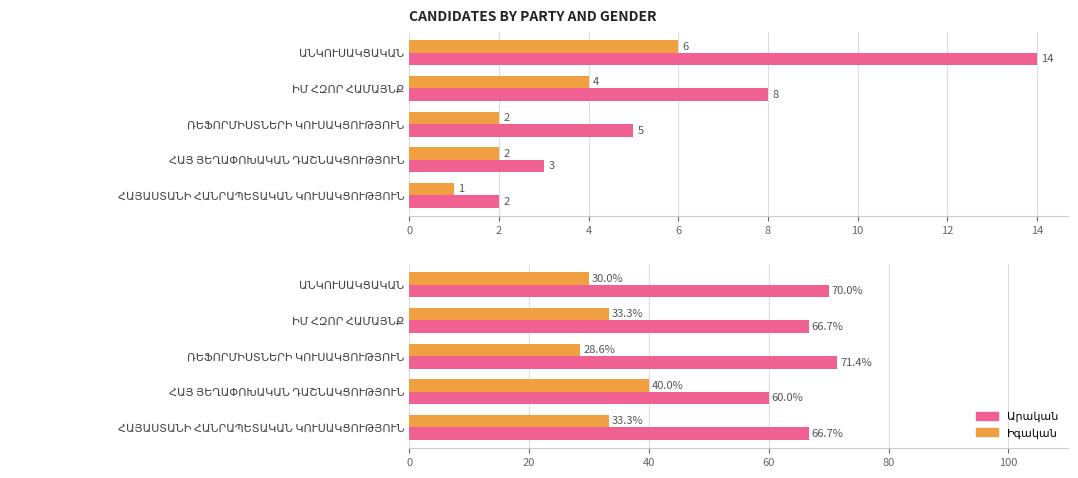

What is the value of the Իգական bar at the 4th from the left?

40.0